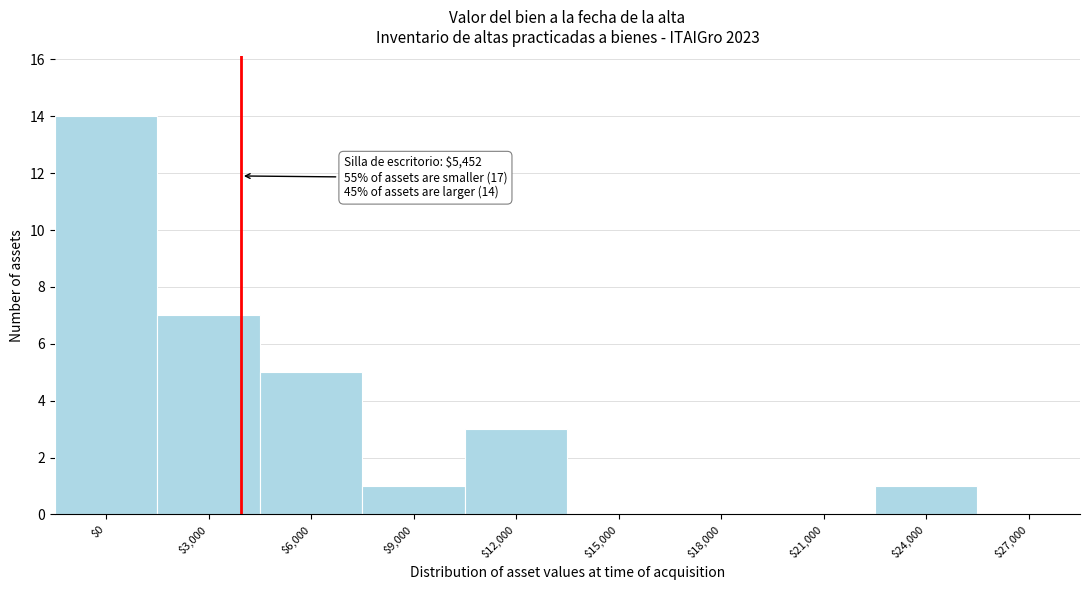

What is the maximum value shown in the chart?

14